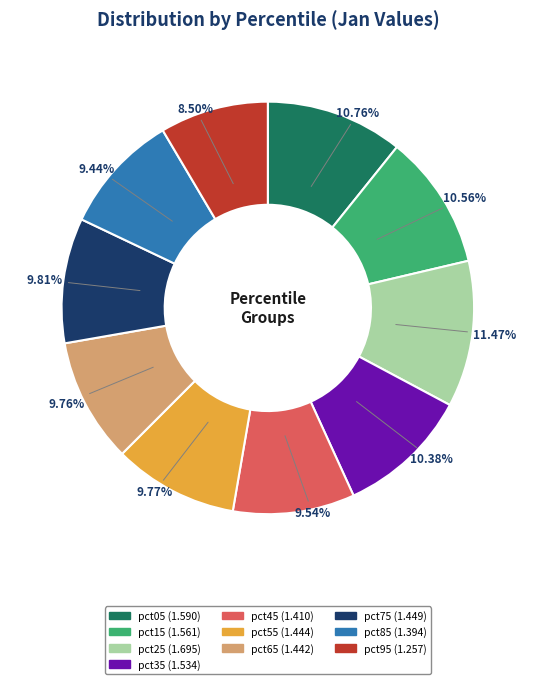

To the nearest percent, what is the difference between the pct05 and pct85 slice percentages?

1%